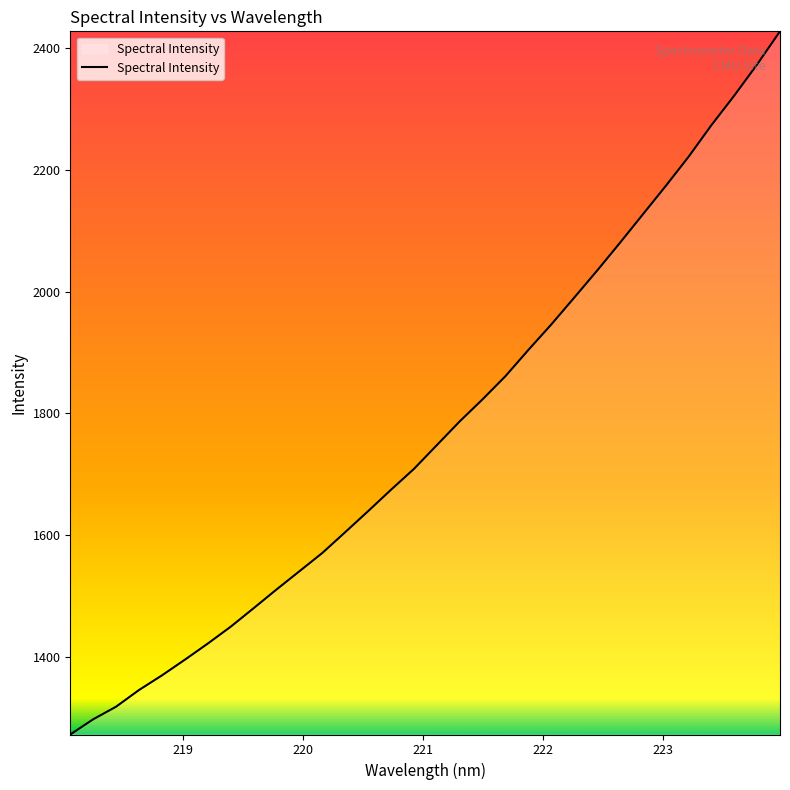

What is the maximum value shown in the chart?

2428.1